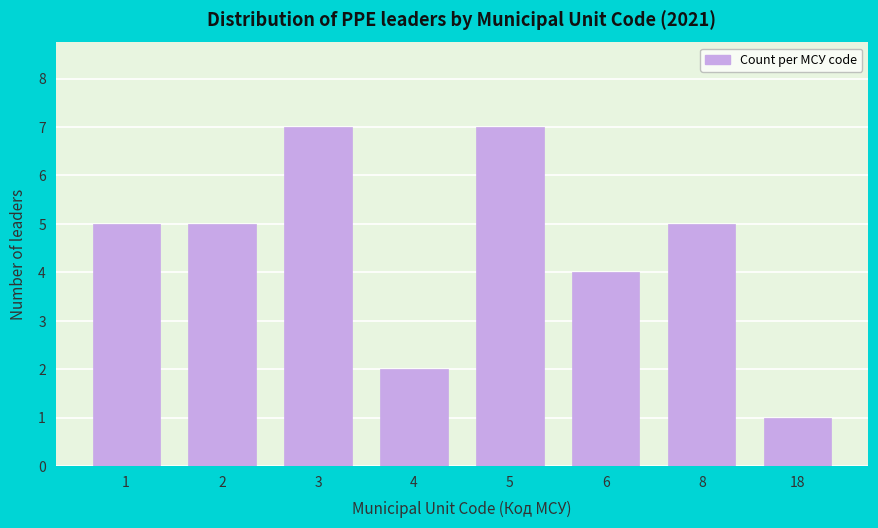

Reading left to right, extract all data points from this chart.

1=5	2=5	3=7	4=2	5=7	6=4	8=5	18=1